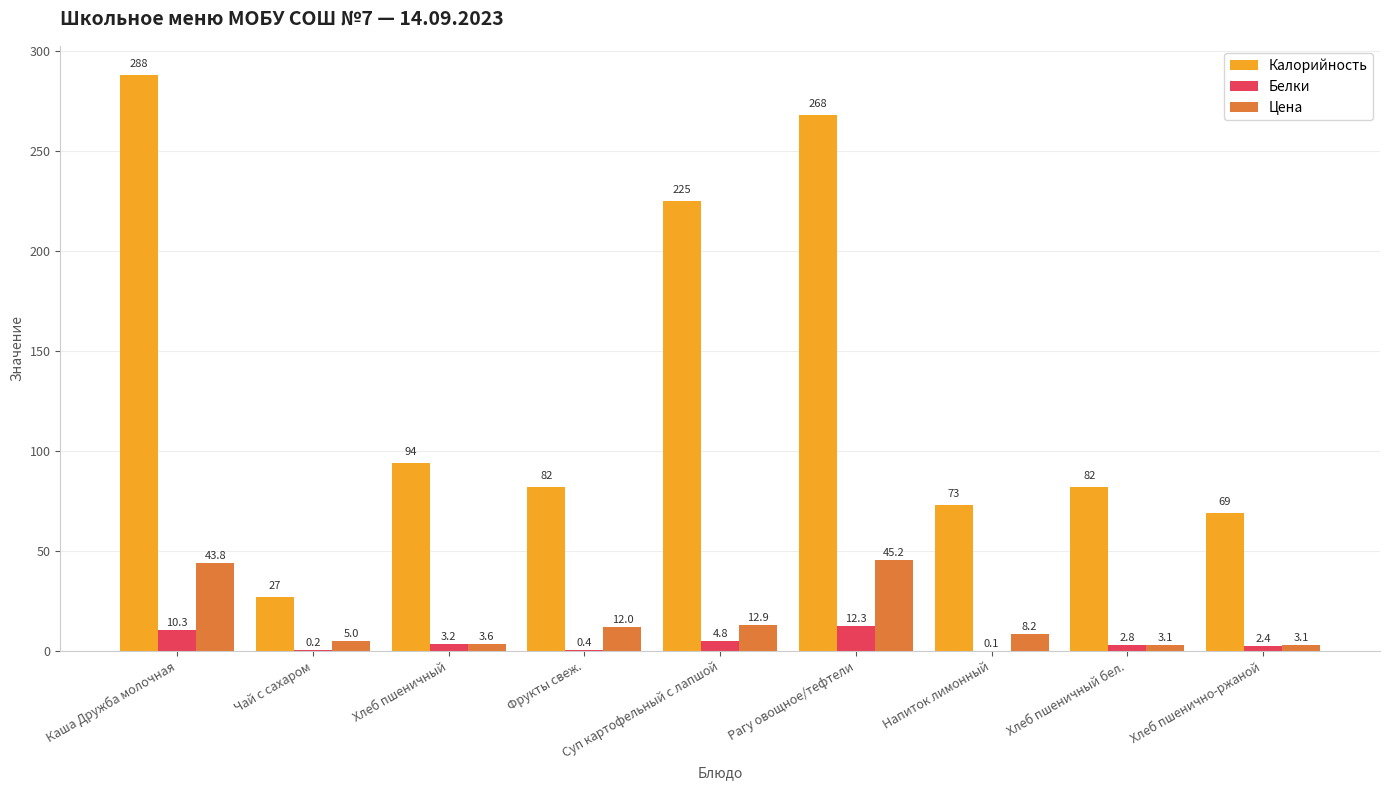

What is the sum of the Цена values at Суп картофельный с лапшой and Рагу овощное/тефтели?

58.1